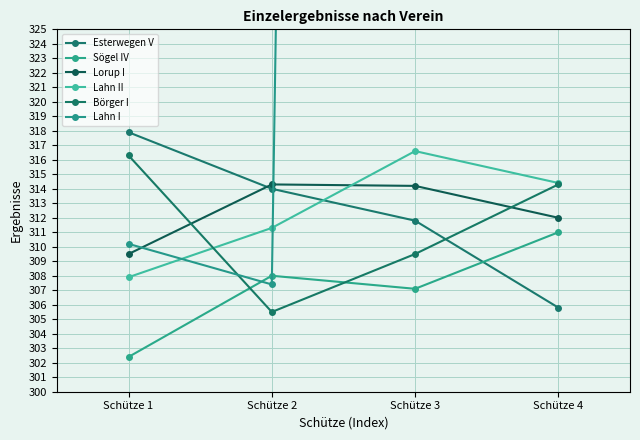

How many values in the Sögel IV series exceed 308?

1